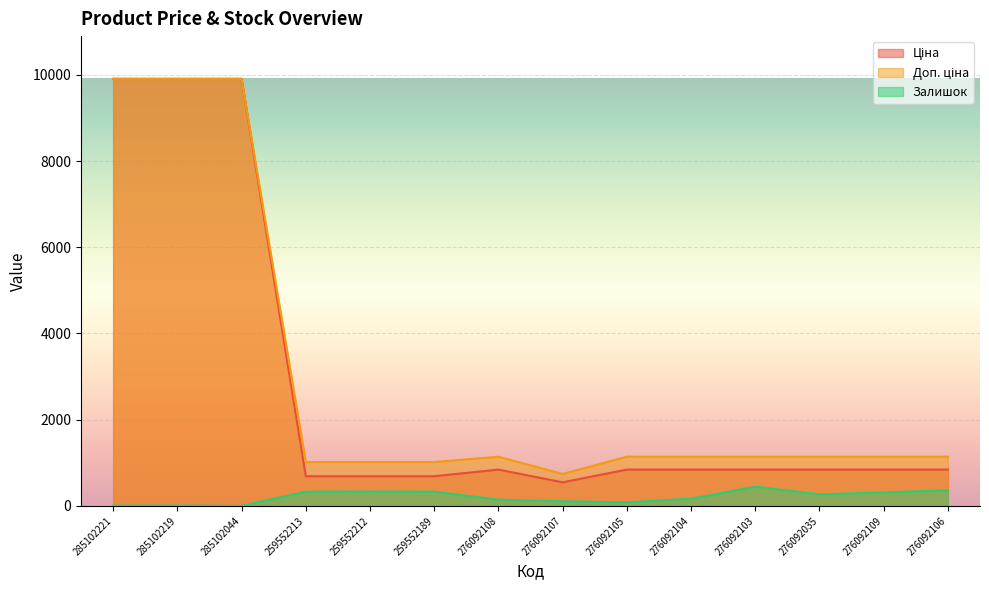

List the labels in order of Доп. ціна value, largest first.

285102221, 285102219, 285102044, 276092108, 276092105, 276092104, 276092103, 276092035, 276092109, 276092106, 259552213, 259552212, 259552189, 276092107